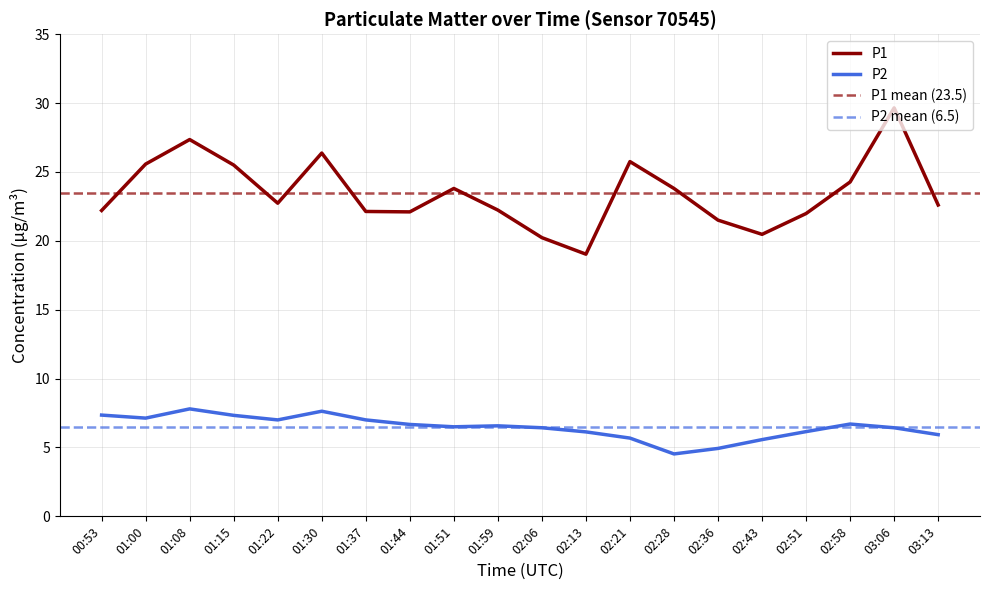

What is the total value across all series at 01:44?

28.8